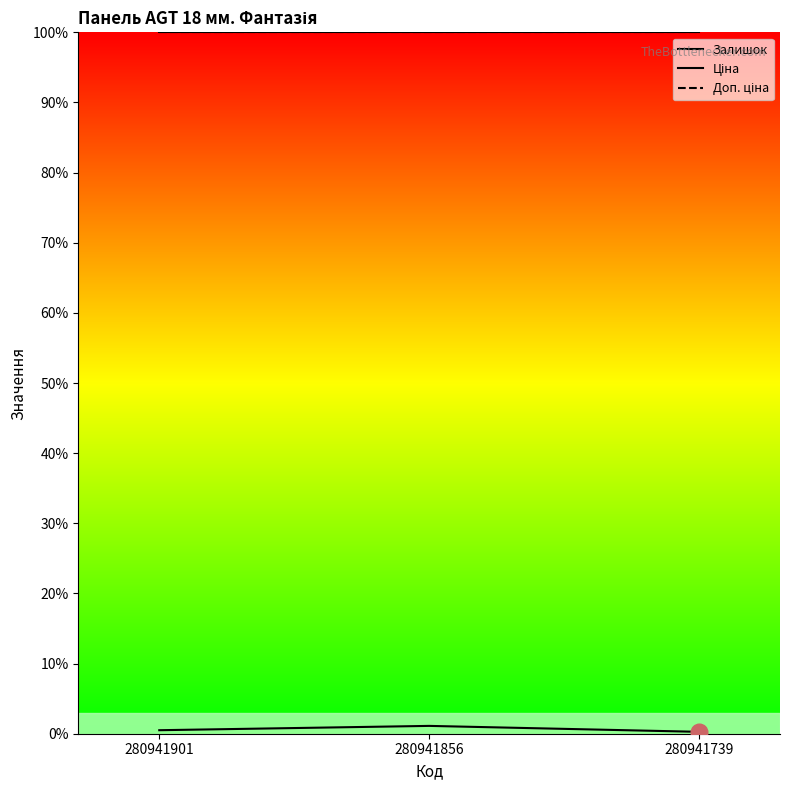

Which category has the lowest value across all series?

280941739